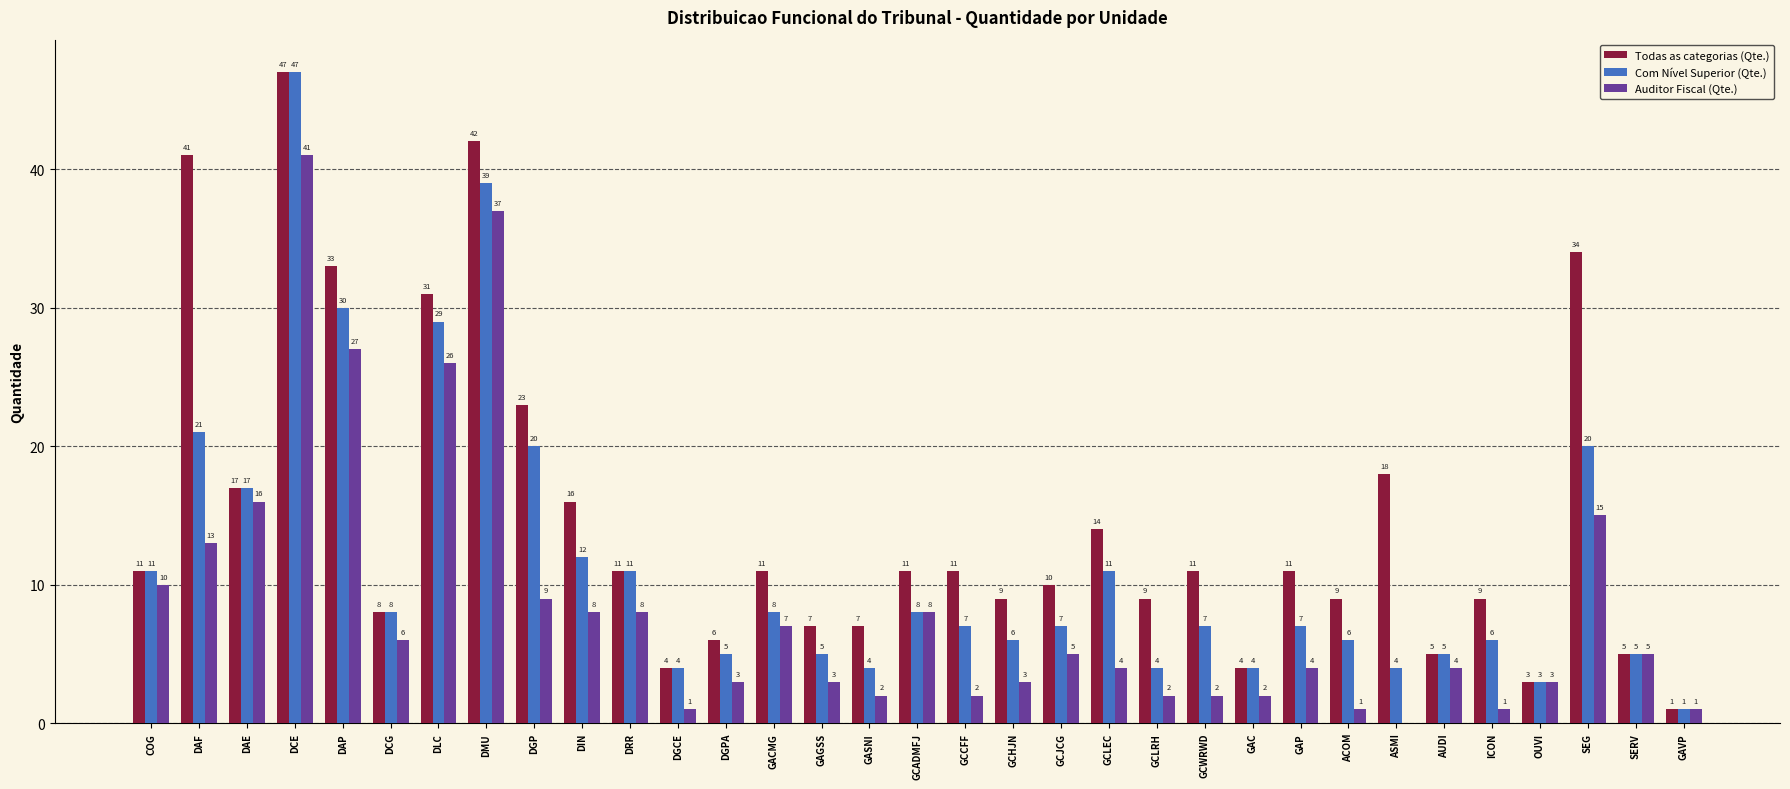

Reading left to right, transcribe all the data shown in this chart.

Todas as categorias (Qte.): 11	41	17	47	33	8	31	42	23	16	11	4	6	11	7	7	11	11	9	10	14	9	11	4	11	9	18	5	9	3	34	5	1
Com Nível Superior (Qte.): 11	21	17	47	30	8	29	39	20	12	11	4	5	8	5	4	8	7	6	7	11	4	7	4	7	6	4	5	6	3	20	5	1
Auditor Fiscal (Qte.): 10	13	16	41	27	6	26	37	9	8	8	1	3	7	3	2	8	2	3	5	4	2	2	2	4	1	0	4	1	3	15	5	1